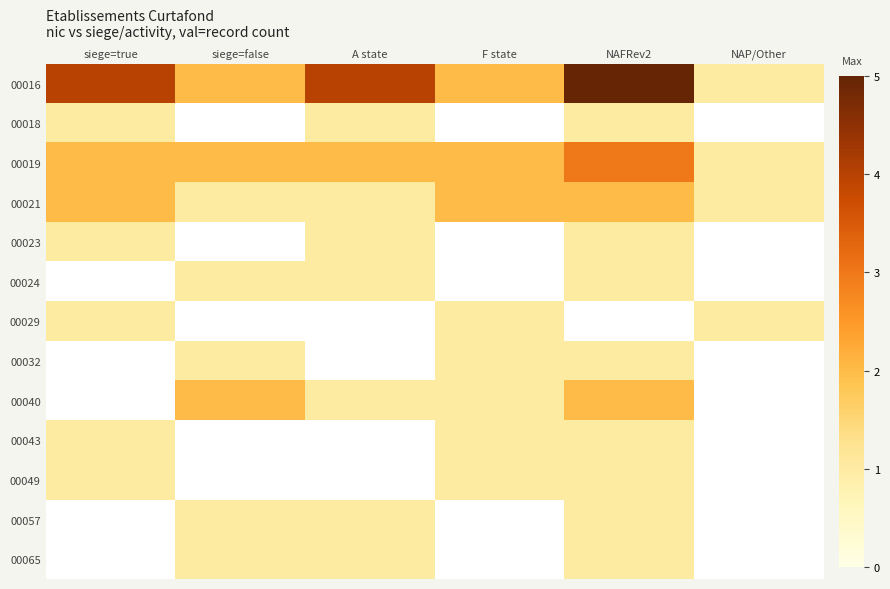

True or false: 00029 has a value of 1.4 at siege=true.

False